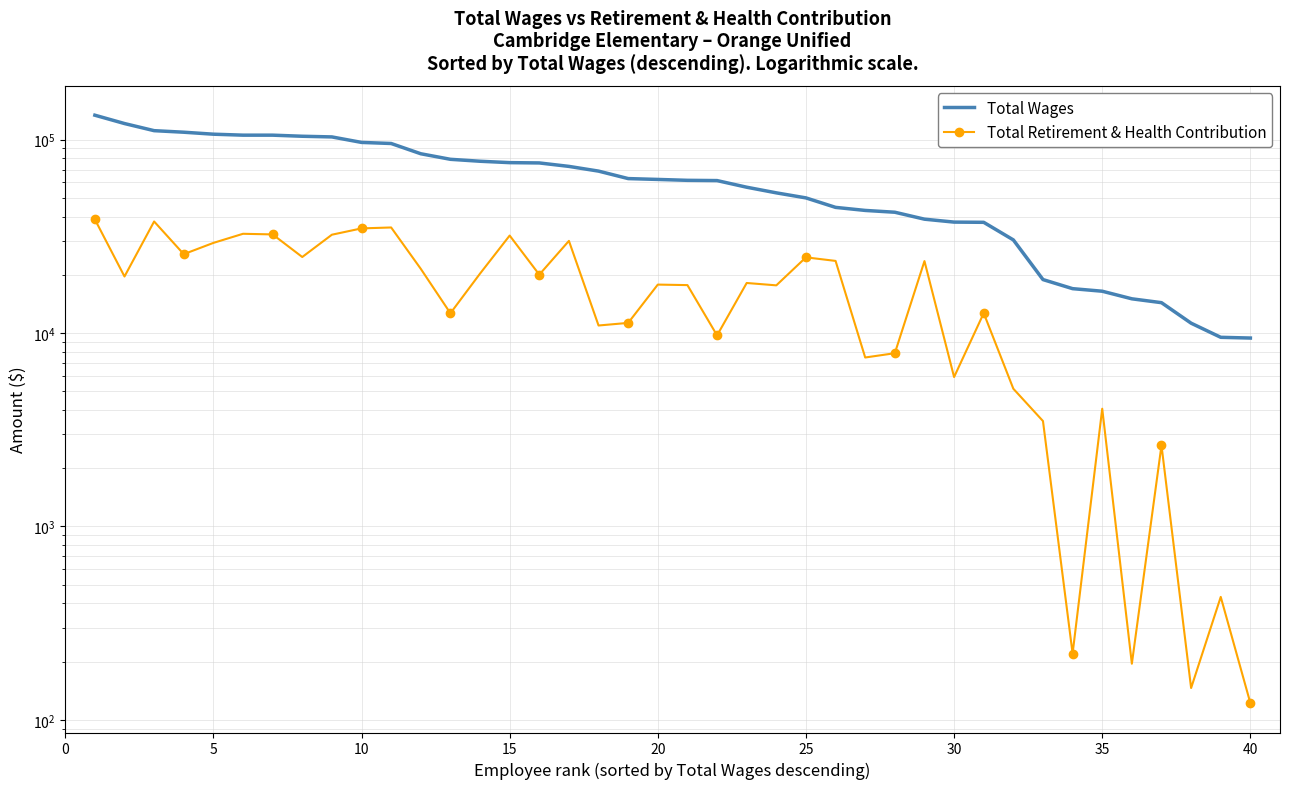

At how many categories does at least one series exceed 31725?

31